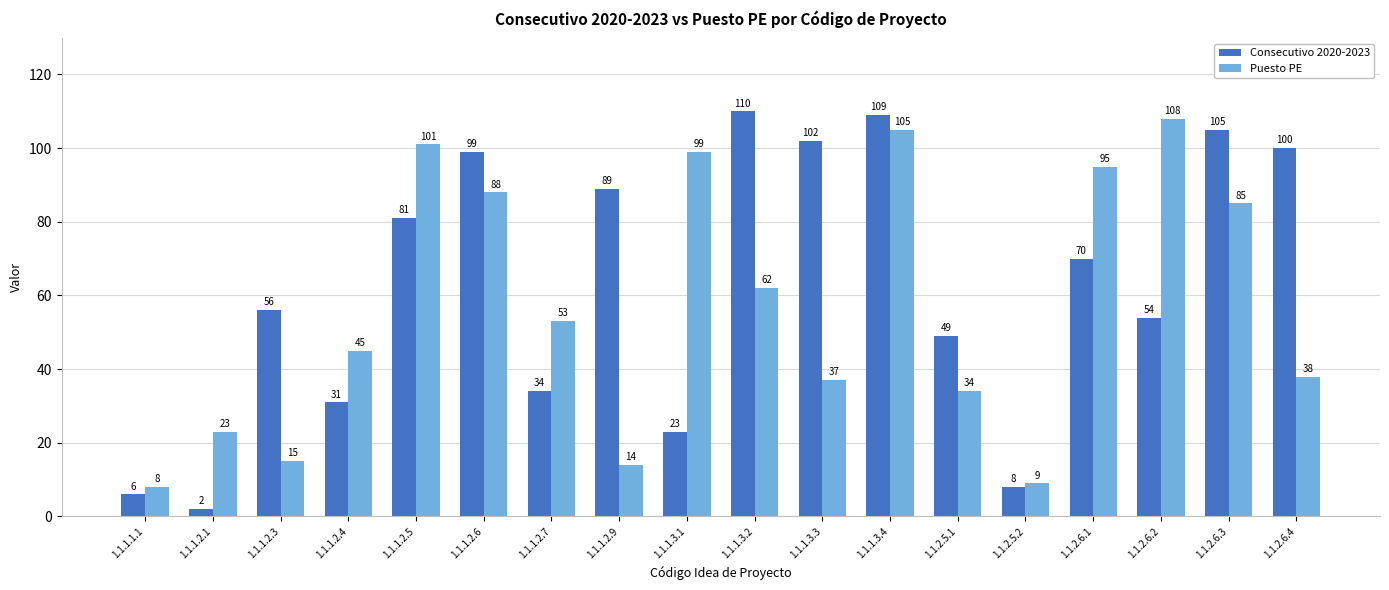

Which series has the largest total across all categories?

Consecutivo 2020-2023